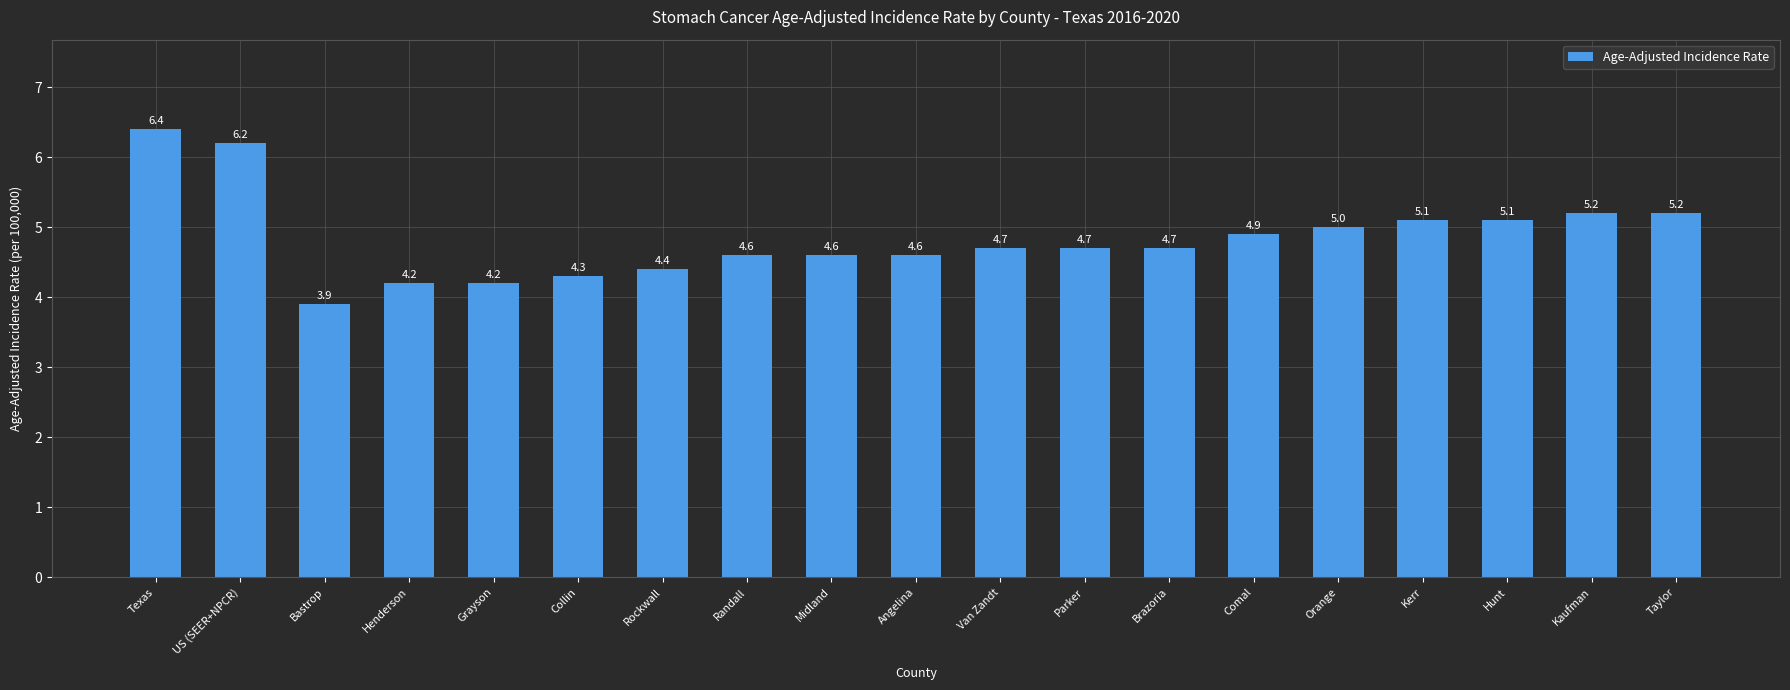

At which category does the chart reach its peak across all series?

Texas